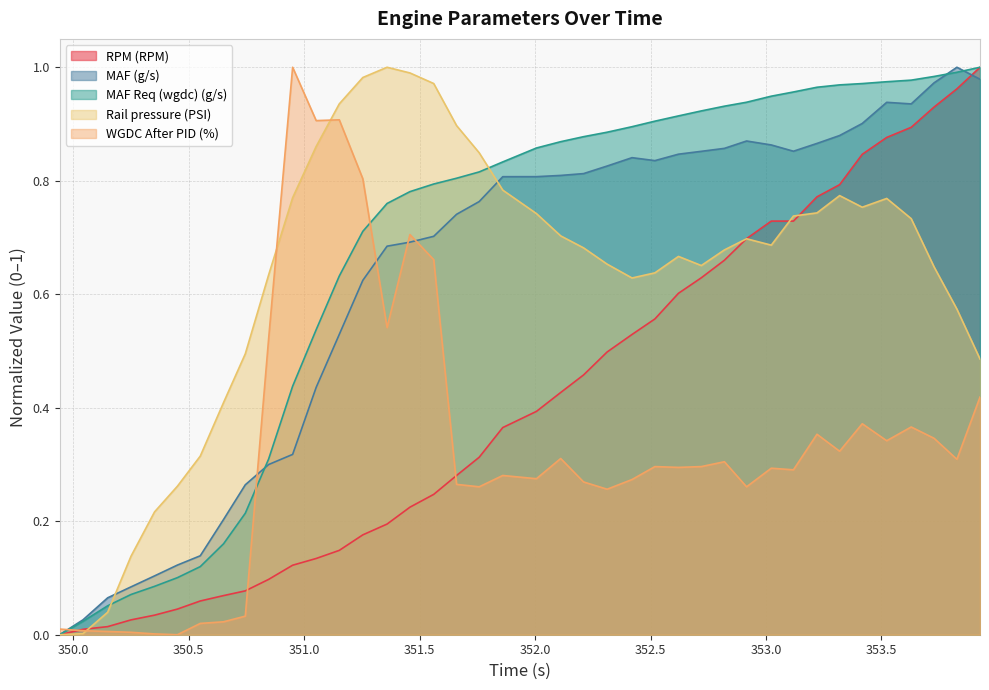

Reading right to left, list all the values displayed in this chart.

RPM (RPM): 1.0	1.0	0.9	0.9	0.9	0.8	0.8	0.8	0.7	0.7	0.7	0.7	0.6	0.6	0.6	0.5	0.5	0.5	0.4	0.4	0.4	0.3	0.3	0.2	0.2	0.2	0.2	0.1	0.1	0.1	0.1	0.1	0.1	0.1	0.0	0.0	0.0	0.0	0.0	0.0
MAF (g/s): 1.0	1.0	1.0	0.9	0.9	0.9	0.9	0.9	0.9	0.9	0.9	0.9	0.9	0.8	0.8	0.8	0.8	0.8	0.8	0.8	0.8	0.8	0.7	0.7	0.7	0.7	0.6	0.5	0.4	0.3	0.3	0.3	0.2	0.1	0.1	0.1	0.1	0.1	0.0	0.0
MAF Req (wgdc) (g/s): 1.0	1.0	1.0	1.0	1.0	1.0	1.0	1.0	1.0	0.9	0.9	0.9	0.9	0.9	0.9	0.9	0.9	0.9	0.9	0.9	0.8	0.8	0.8	0.8	0.8	0.8	0.7	0.6	0.5	0.4	0.3	0.2	0.2	0.1	0.1	0.1	0.1	0.1	0.0	0.0
Rail pressure (PSI): 0.5	0.6	0.6	0.7	0.8	0.8	0.8	0.7	0.7	0.7	0.7	0.7	0.7	0.7	0.6	0.6	0.7	0.7	0.7	0.7	0.8	0.8	0.9	1.0	1.0	1.0	1.0	0.9	0.9	0.8	0.6	0.5	0.4	0.3	0.3	0.2	0.1	0.0	0.0	0.0
WGDC After PID (%): 0.4	0.3	0.3	0.4	0.3	0.4	0.3	0.4	0.3	0.3	0.3	0.3	0.3	0.3	0.3	0.3	0.3	0.3	0.3	0.3	0.3	0.3	0.3	0.7	0.7	0.5	0.8	0.9	0.9	1.0	0.5	0.0	0.0	0.0	0.0	0.0	0.0	0.0	0.0	0.0